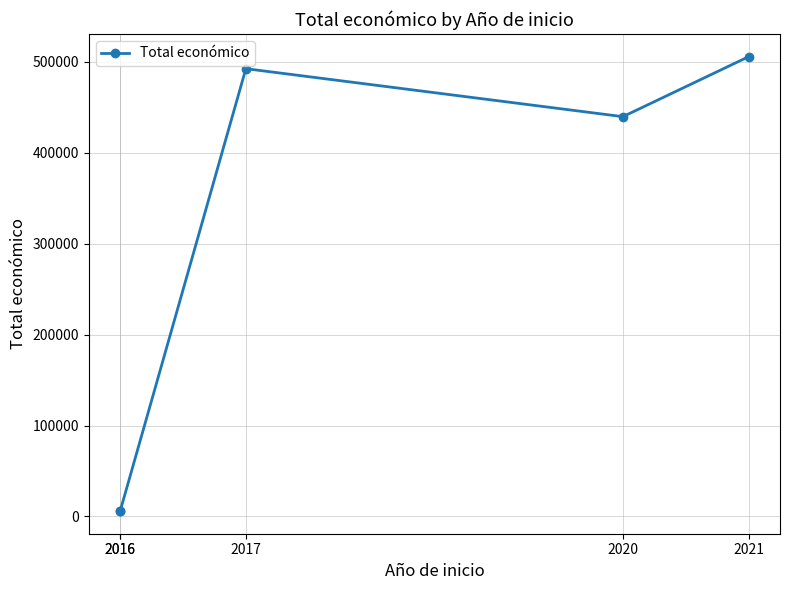

Where is the data nearest to the value 255759?

2020